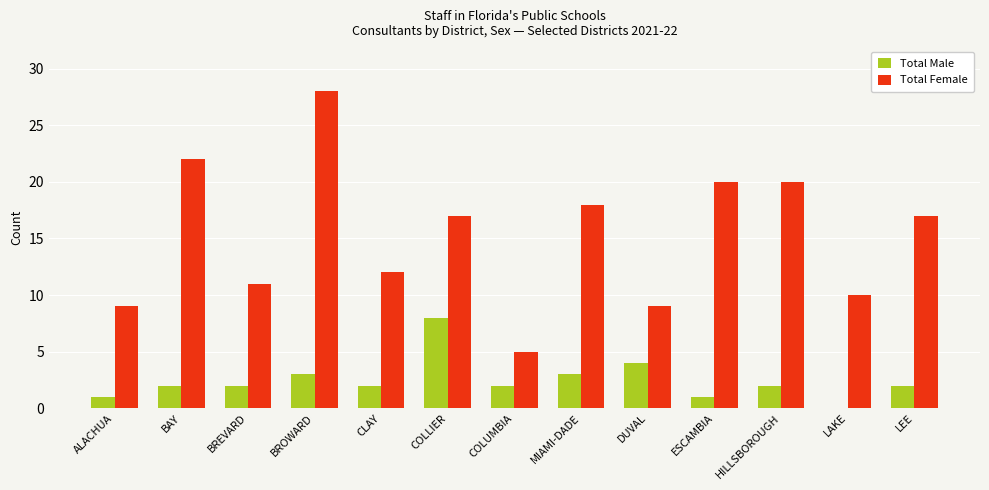

Which series has the largest total across all categories?

Total Female